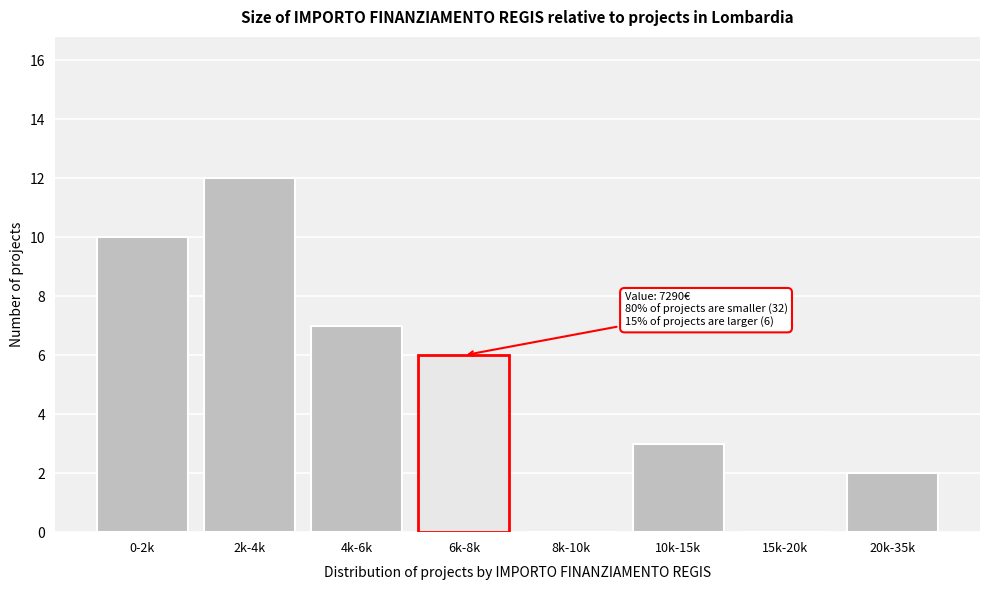

Reading left to right, transcribe all the data shown in this chart.

0-2k=10	2k-4k=12	4k-6k=7	6k-8k=6	8k-10k=0	10k-15k=3	15k-20k=0	20k-35k=2